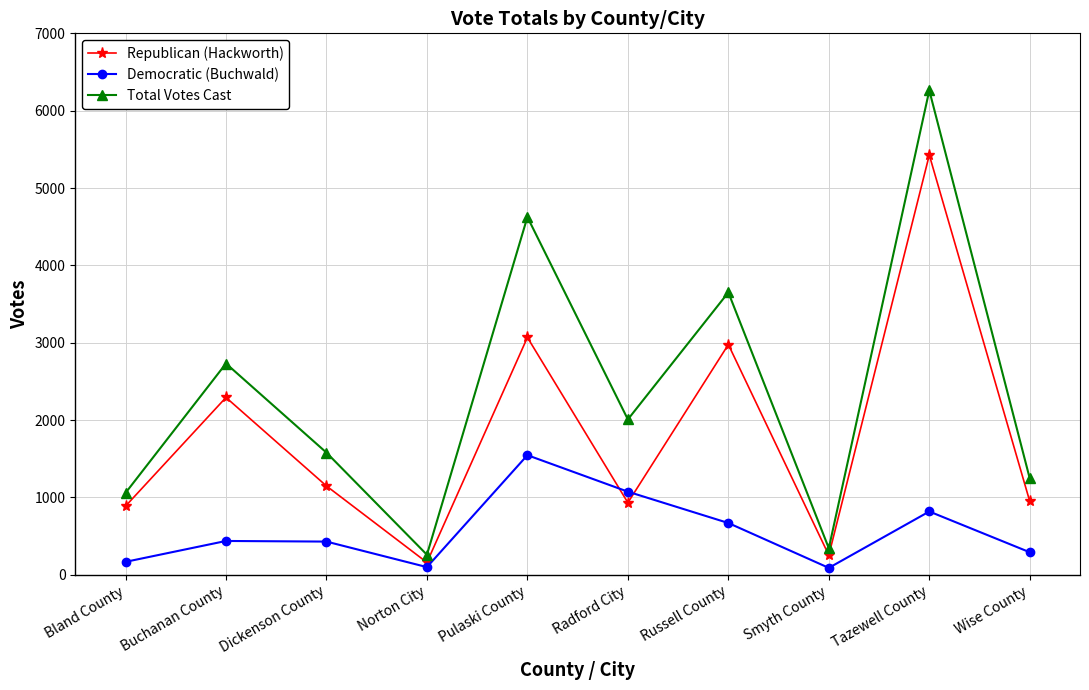

What is the value of the Democratic (Buchwald) point at the 3rd from the left?

430